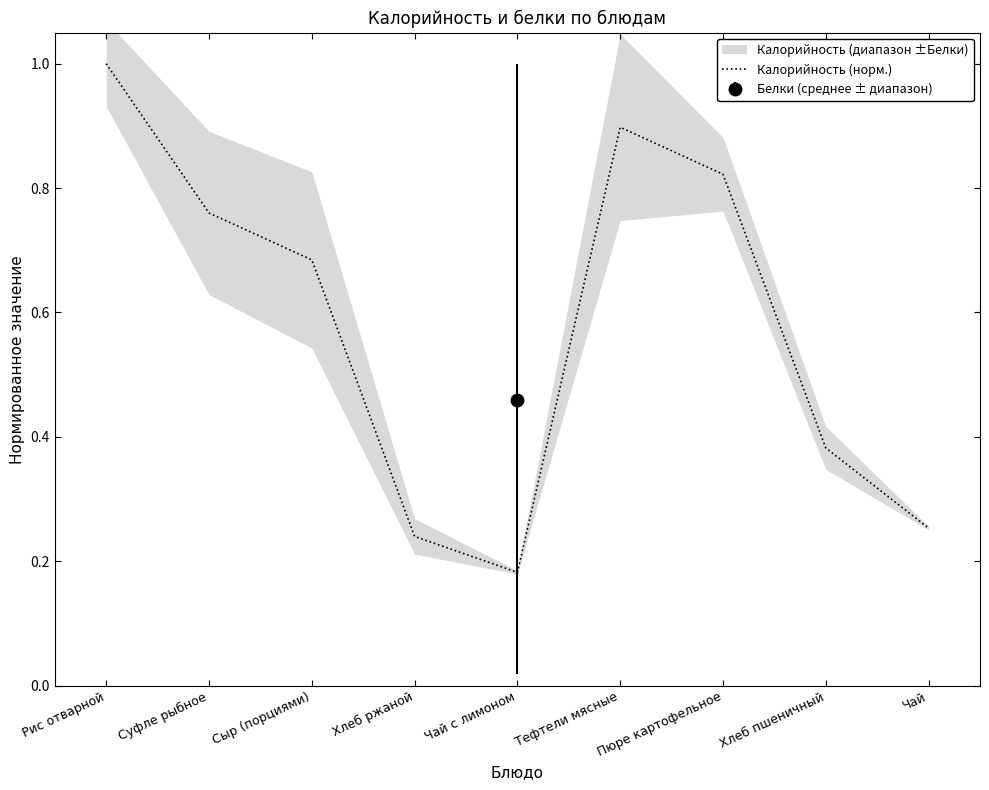

Reading left to right, extract all data points from this chart.

1.0	0.8	0.7	0.2	0.2	0.9	0.8	0.4	0.3